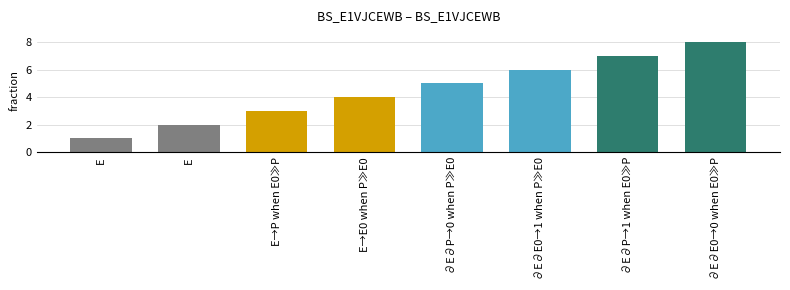

How many bars are there in total?

8